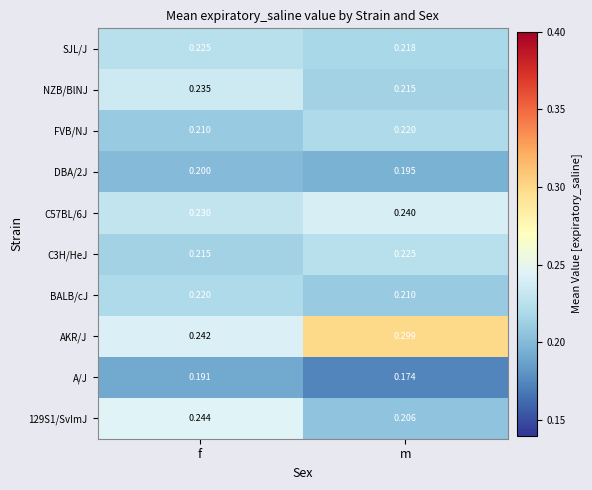

Rank the categories by DBA/2J value from highest to lowest.

f, m